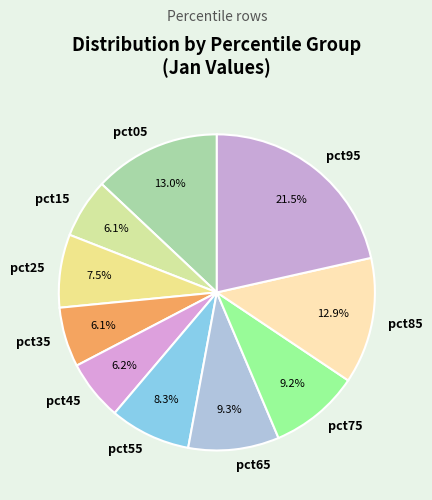

Is there a majority slice in this chart?

No